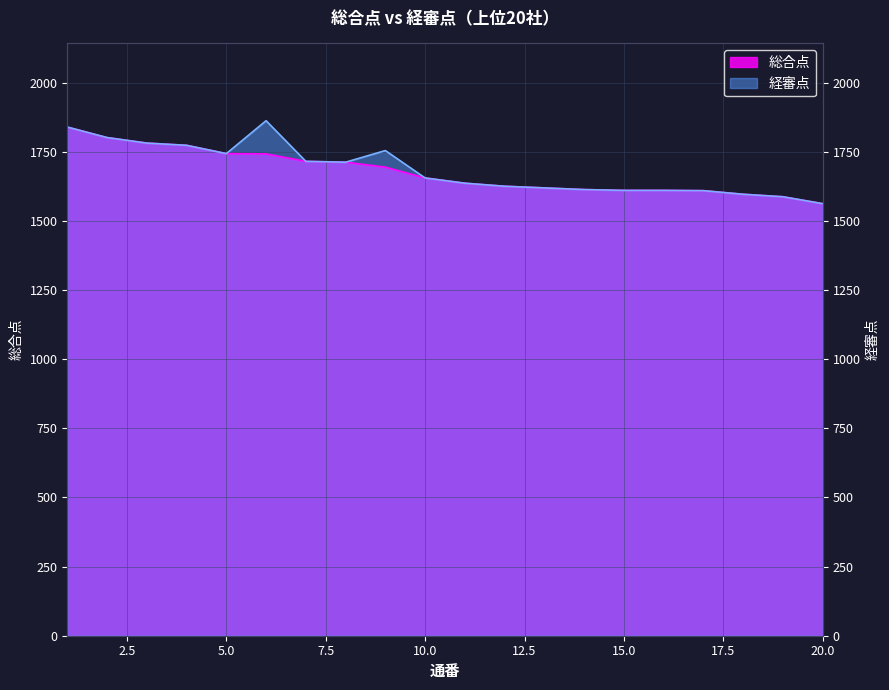

Does the chart have visible grid lines?

Yes